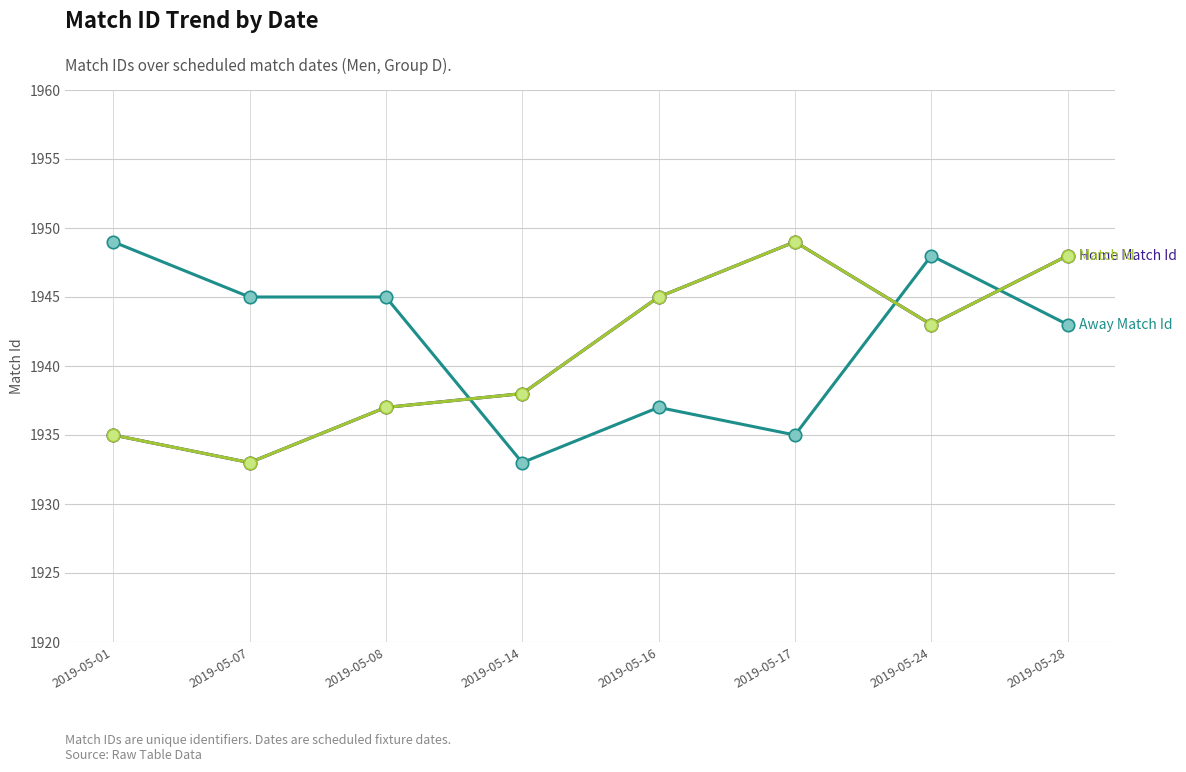

What is the total value across all series at 2019-05-08?

5819